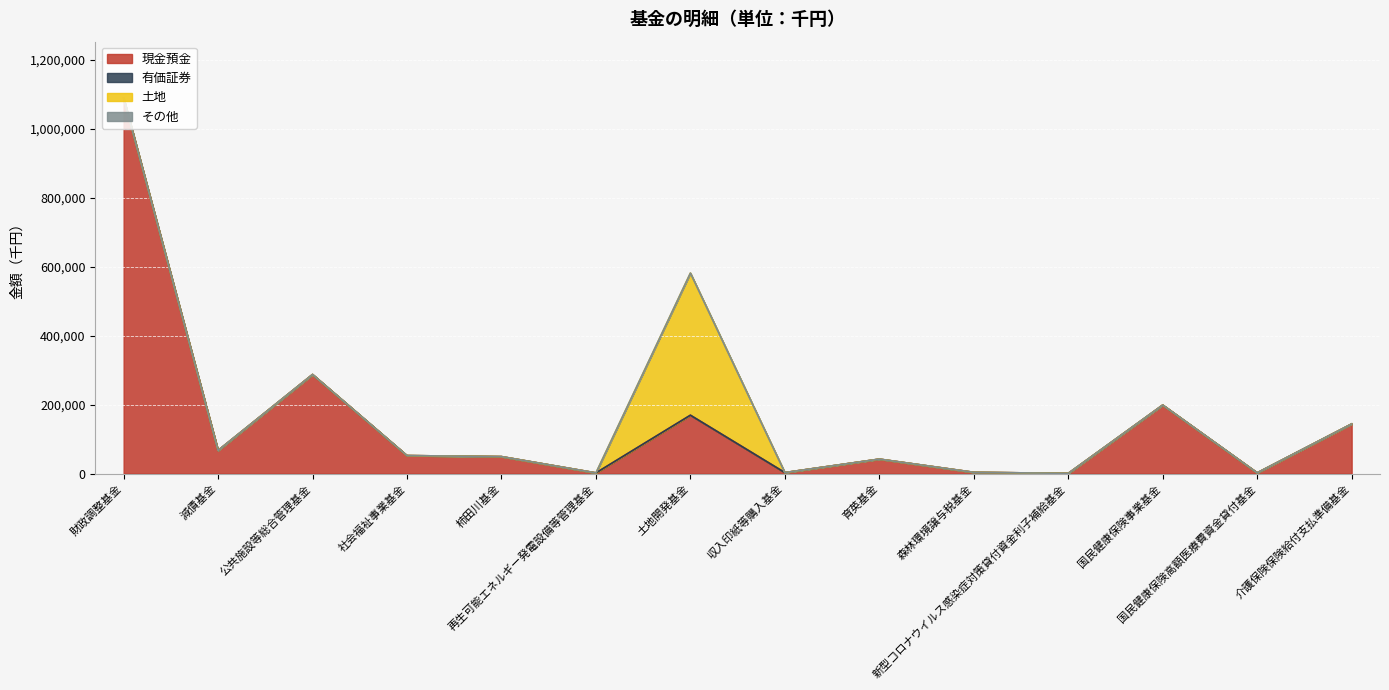

True or false: その他 has more than 1 interior local peaks.

False